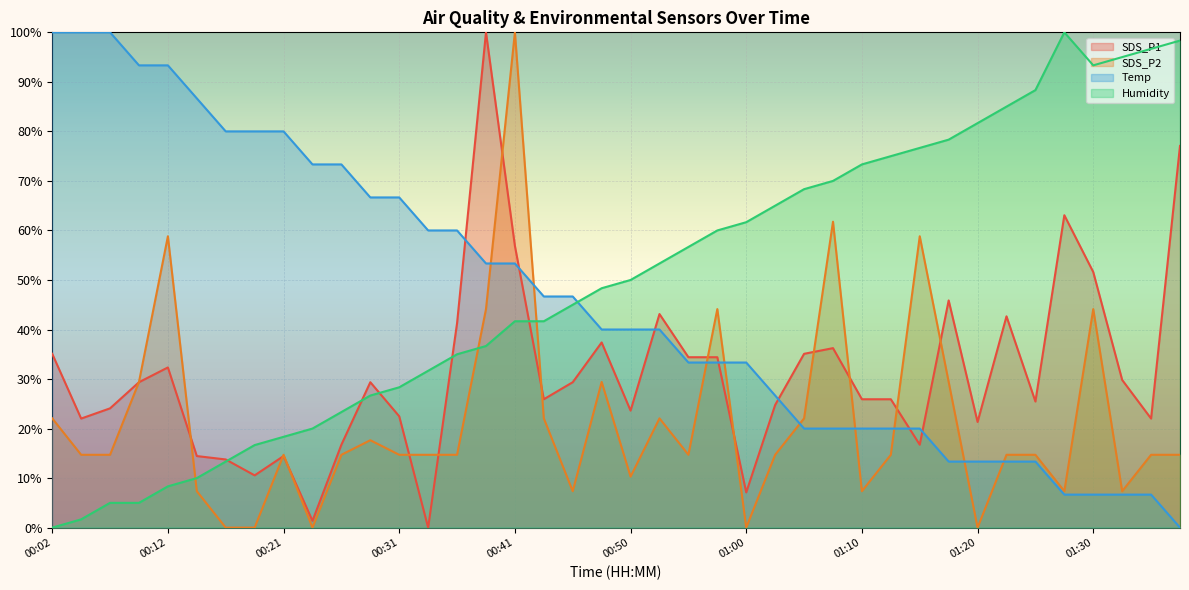

Rank the series at 00:36 from highest to lowest value.

Temp, SDS_P1, Humidity, SDS_P2